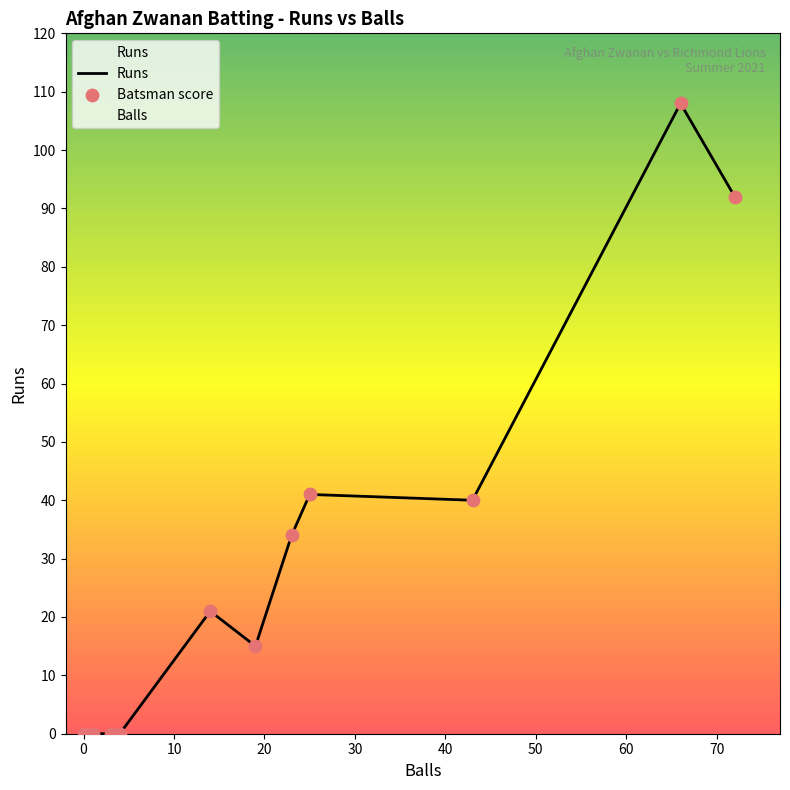

Is the value of Batsman score at 70 greater than the value of Runs at 60?

No